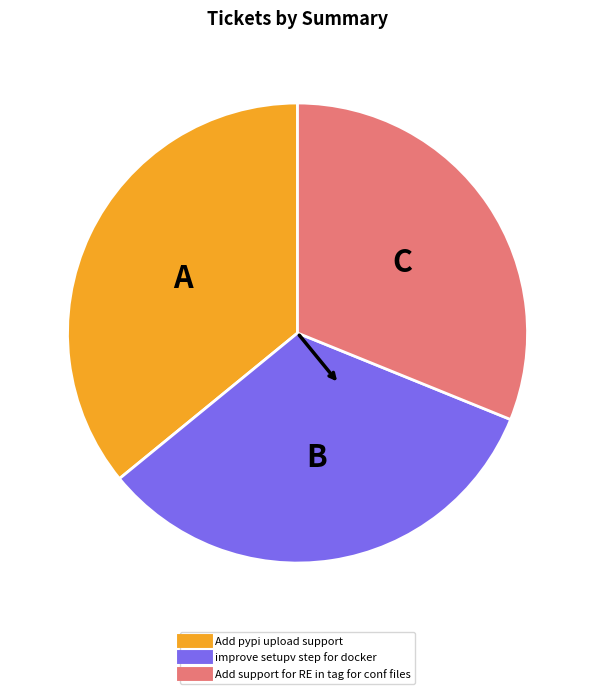

Count the number of slices in the pie.

3